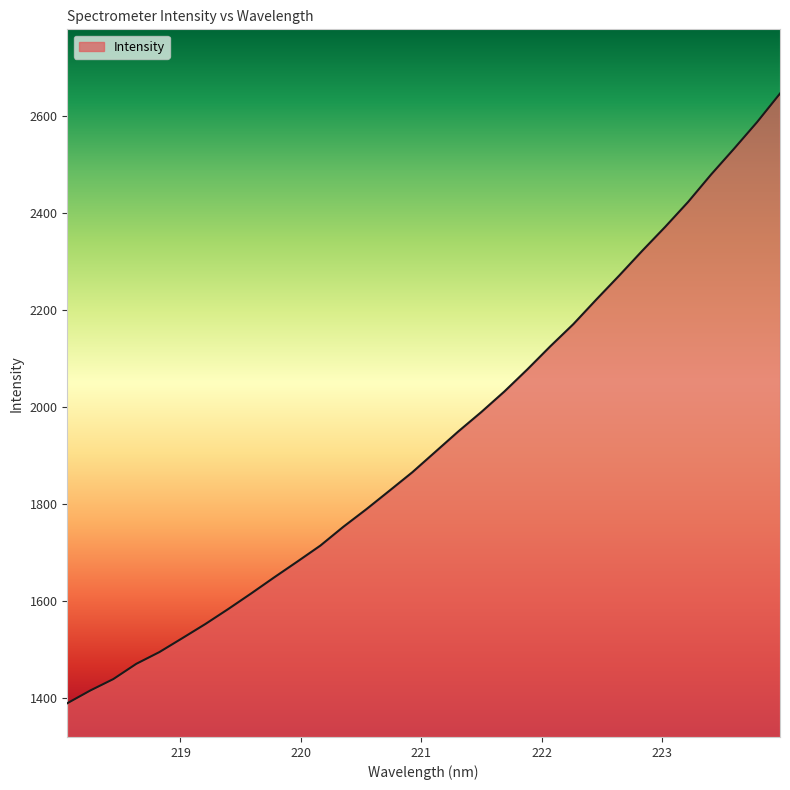

What is the smallest value displayed?

1390.2